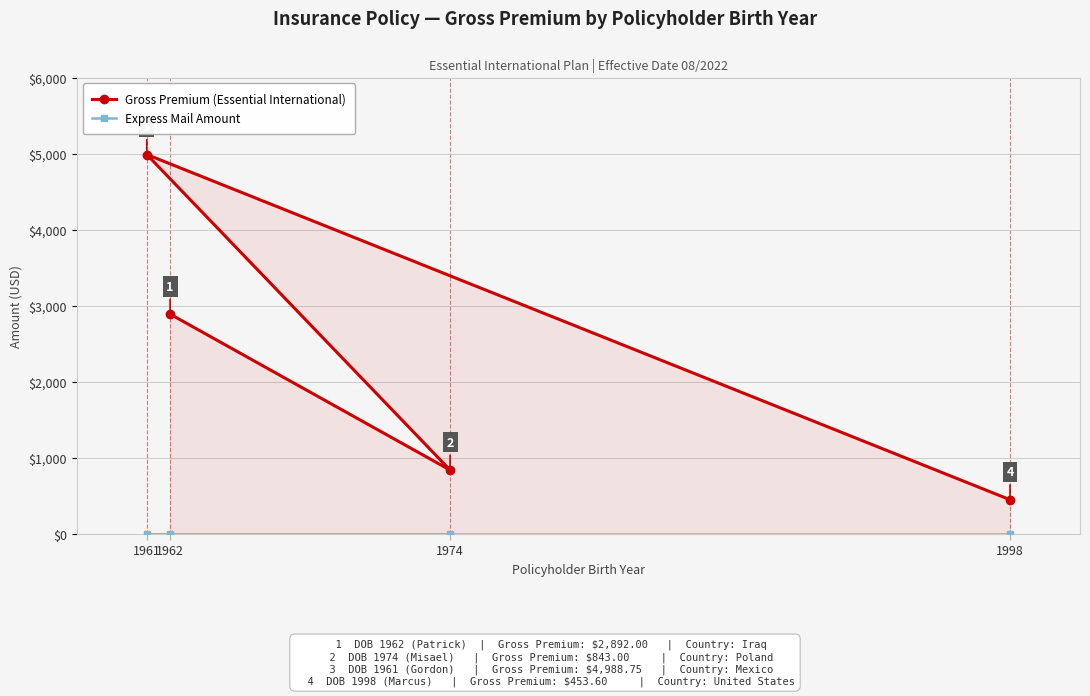

What is the greatest value displayed?

4988.8